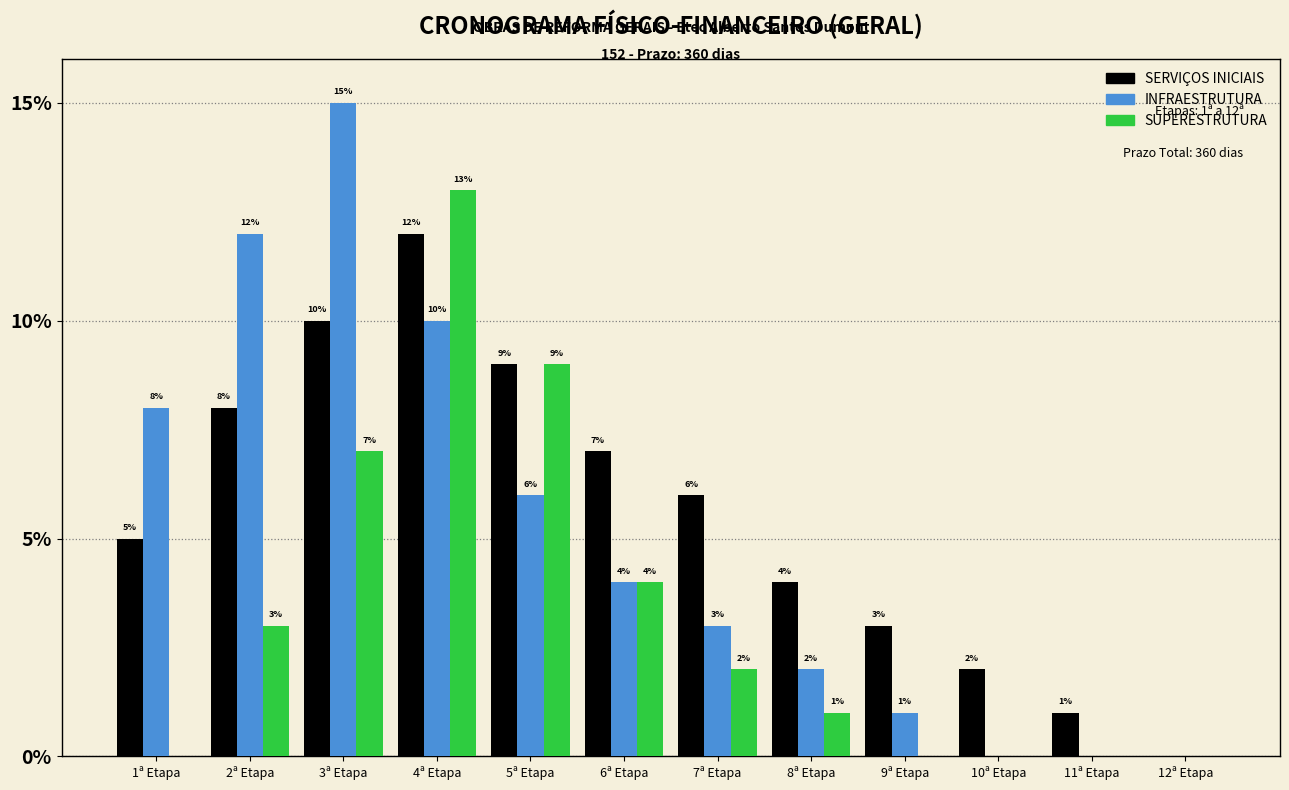

Where is SUPERESTRUTURA nearest to the value 6?

3ª Etapa